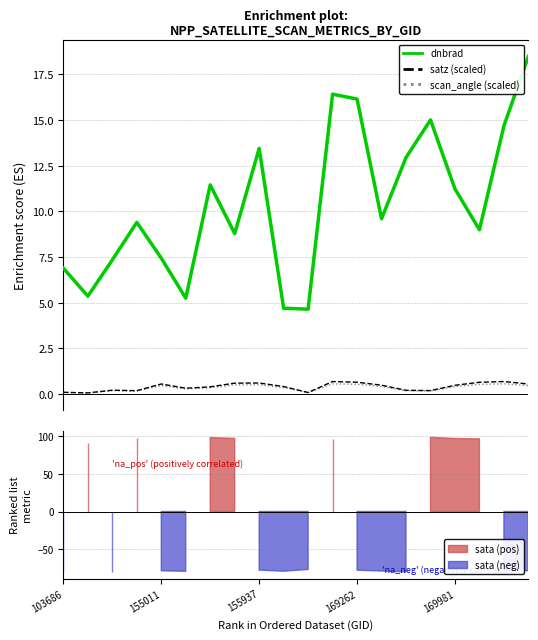

What position from the right is 13?

7